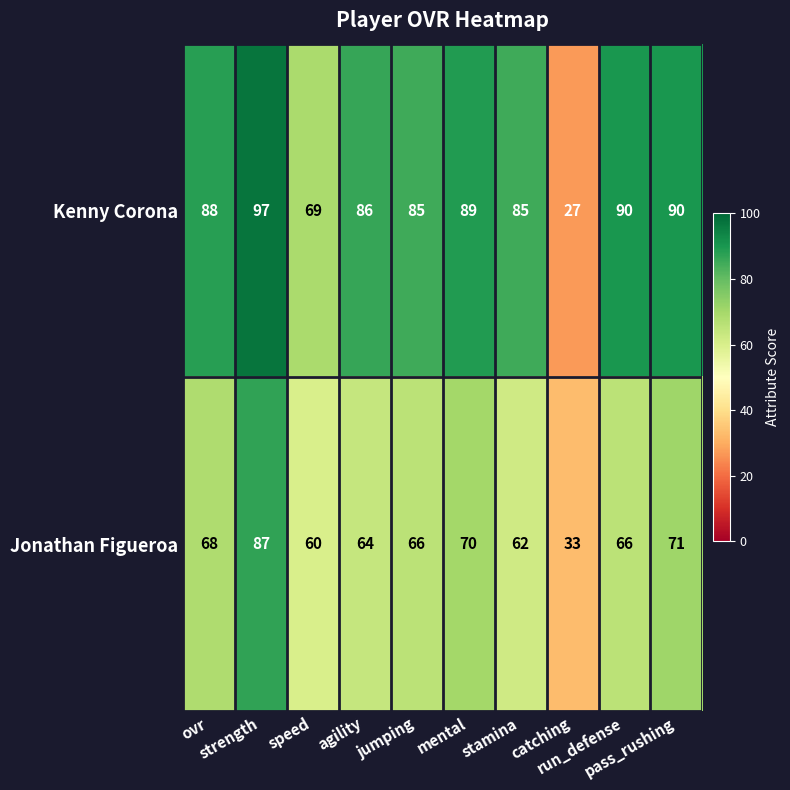

Which series has the largest range (max minus min)?

Kenny Corona